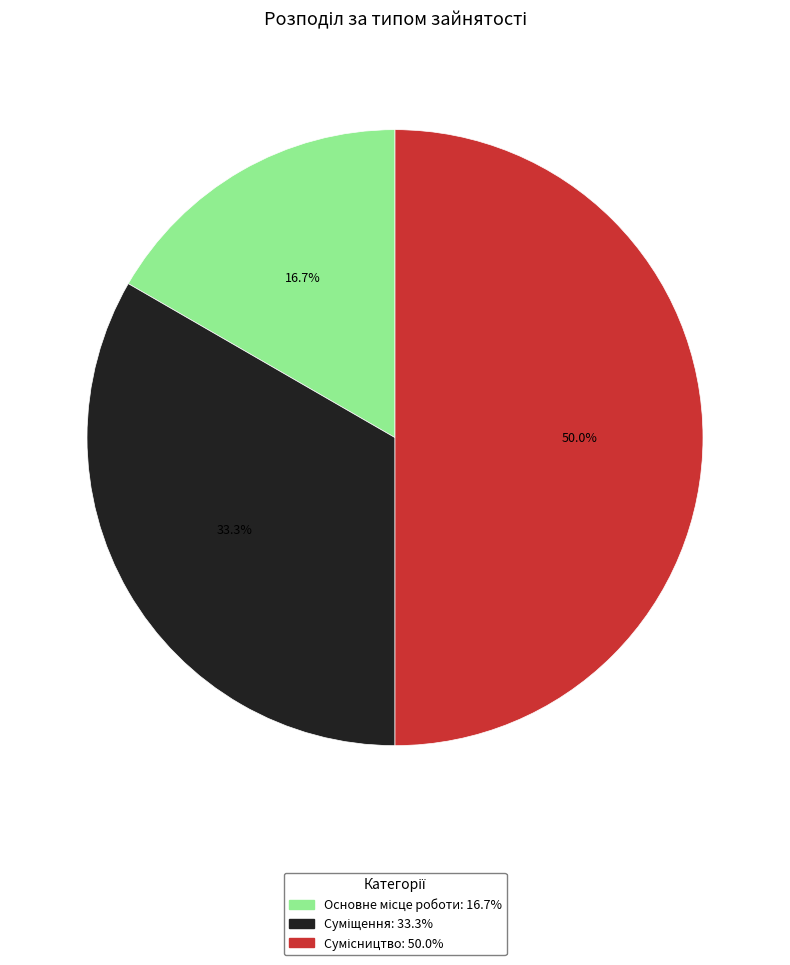

Rank the categories by value from lowest to highest.

Основне місце роботи, Суміщення, Сумісництво